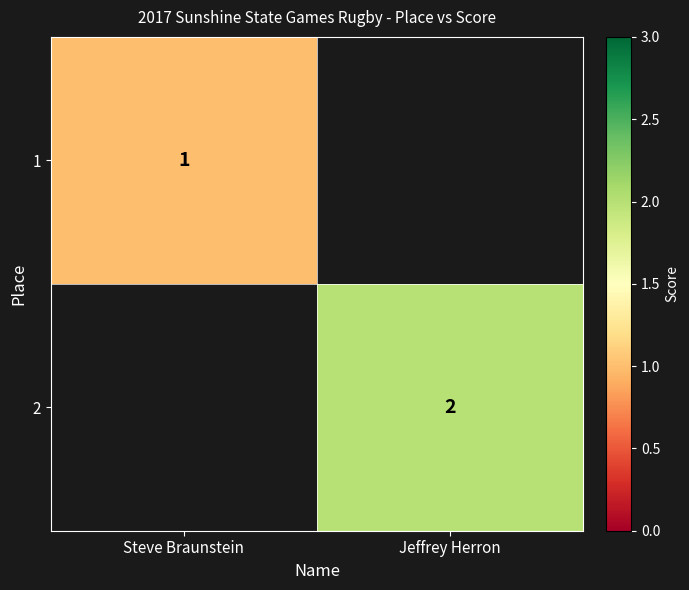

The value of 1 at Steve Braunstein is 1. True or false?

True